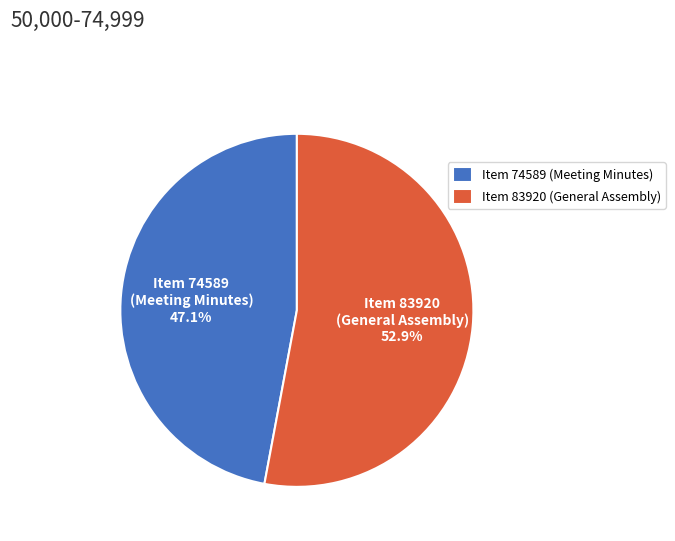

What is the ratio of the value at Item 83920 (General Assembly) to the value at Item 74589 (Meeting Minutes)?

1.1